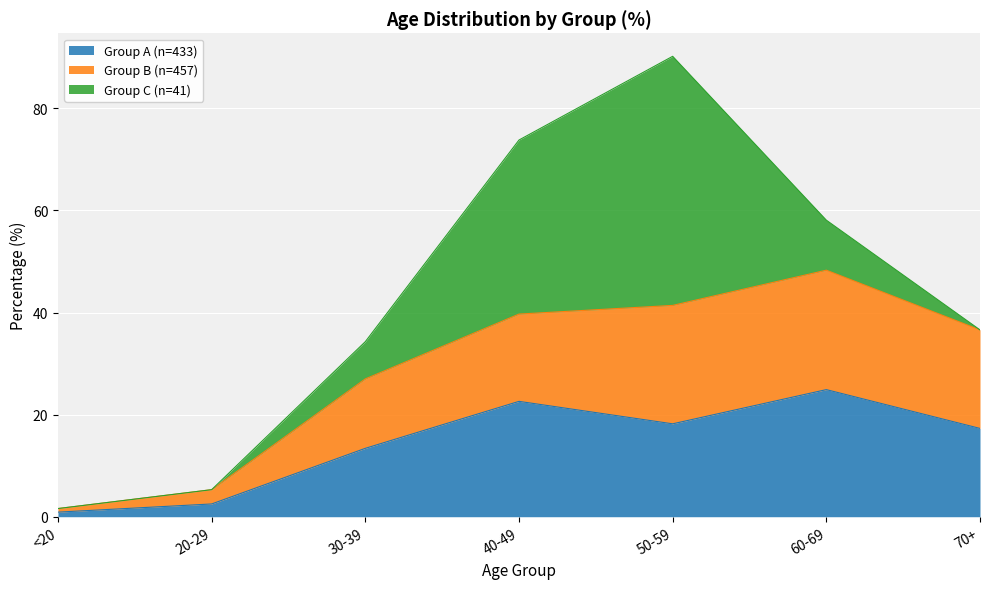

What is the maximum value for Group A (n=433)?

24.9